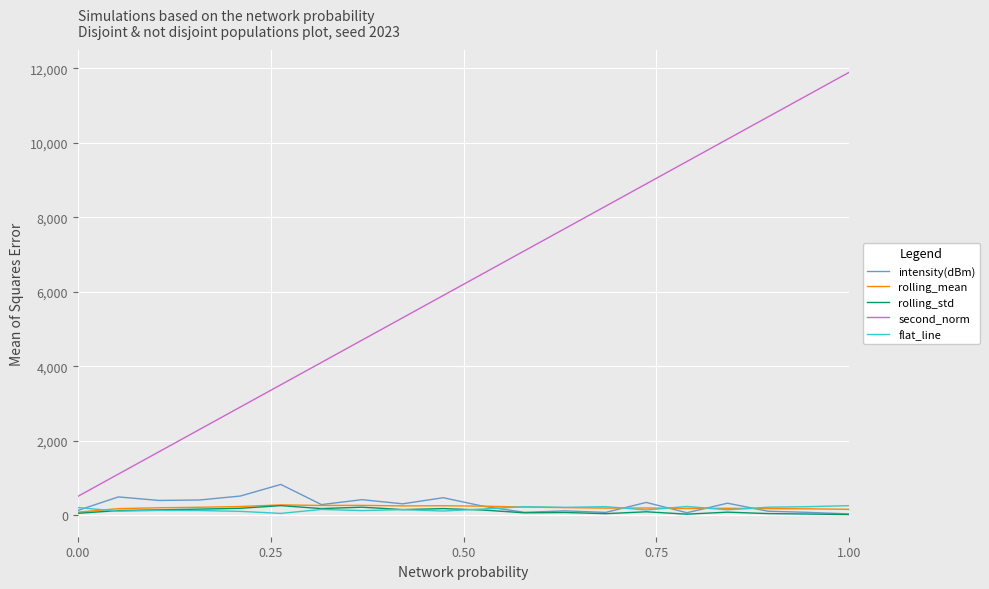

Which series has the largest total across all categories?

second_norm